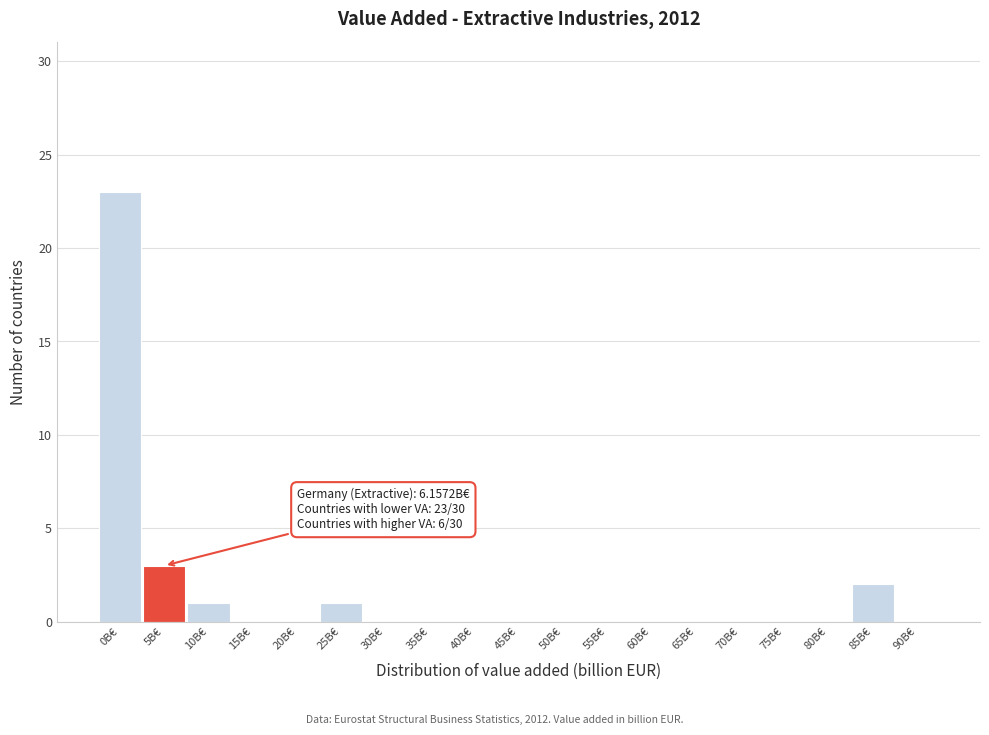

Reading right to left, transcribe all the data shown in this chart.

90B€=0	85B€=2	80B€=0	75B€=0	70B€=0	65B€=0	60B€=0	55B€=0	50B€=0	45B€=0	40B€=0	35B€=0	30B€=0	25B€=1	20B€=0	15B€=0	10B€=1	5B€=3	0B€=23